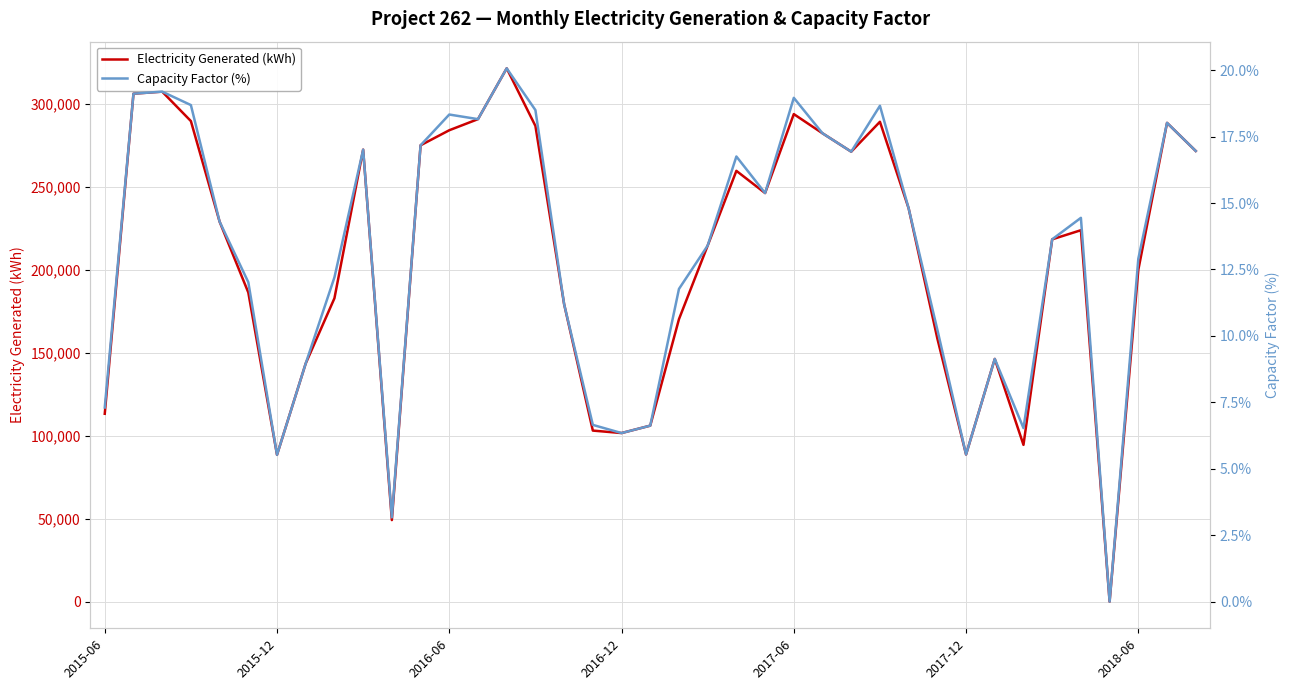

At how many categories does at least one series exceed 280722?

11